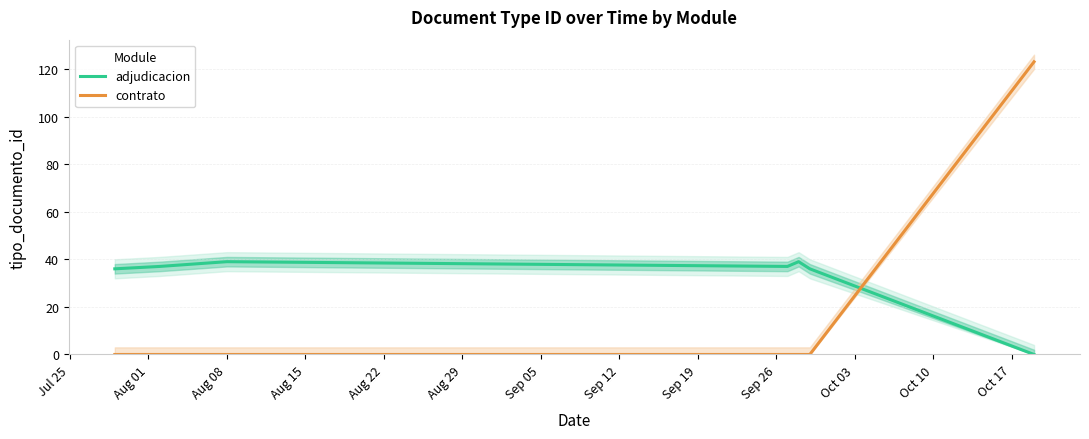

What is the sum of all contrato values?

123